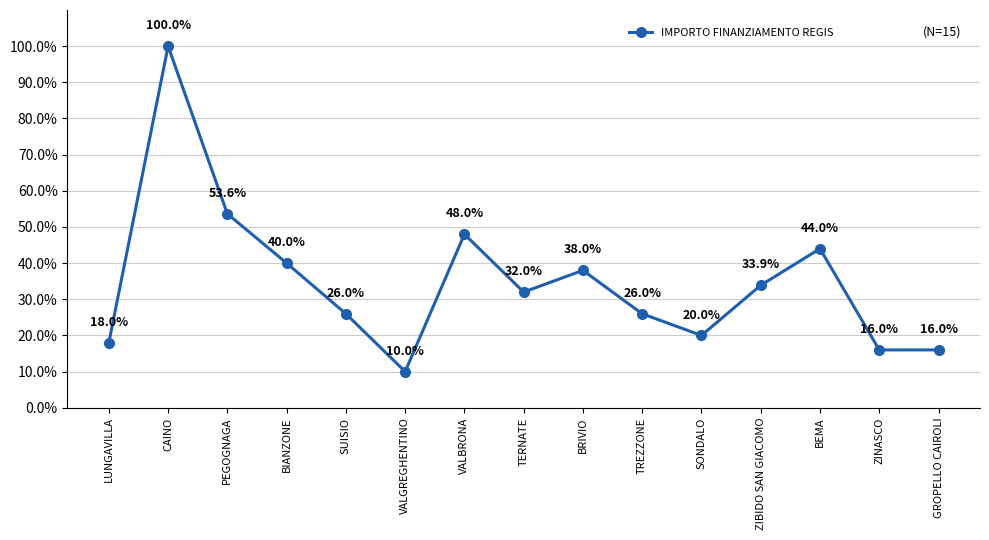

Which label corresponds to the largest value in the chart?

CAINO